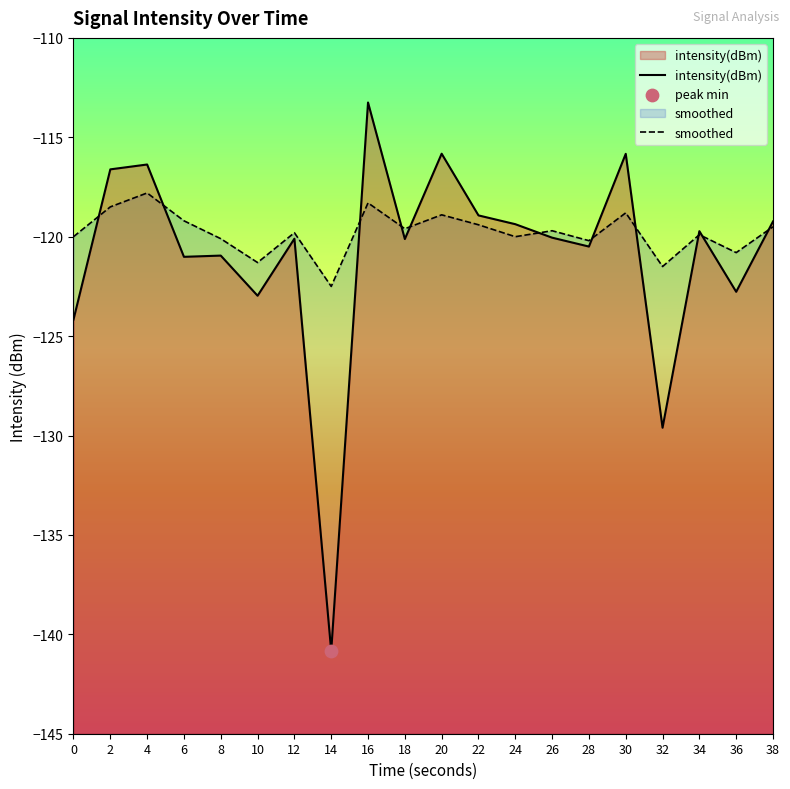

What are all the series names shown in the legend?

intensity(dBm), smoothed